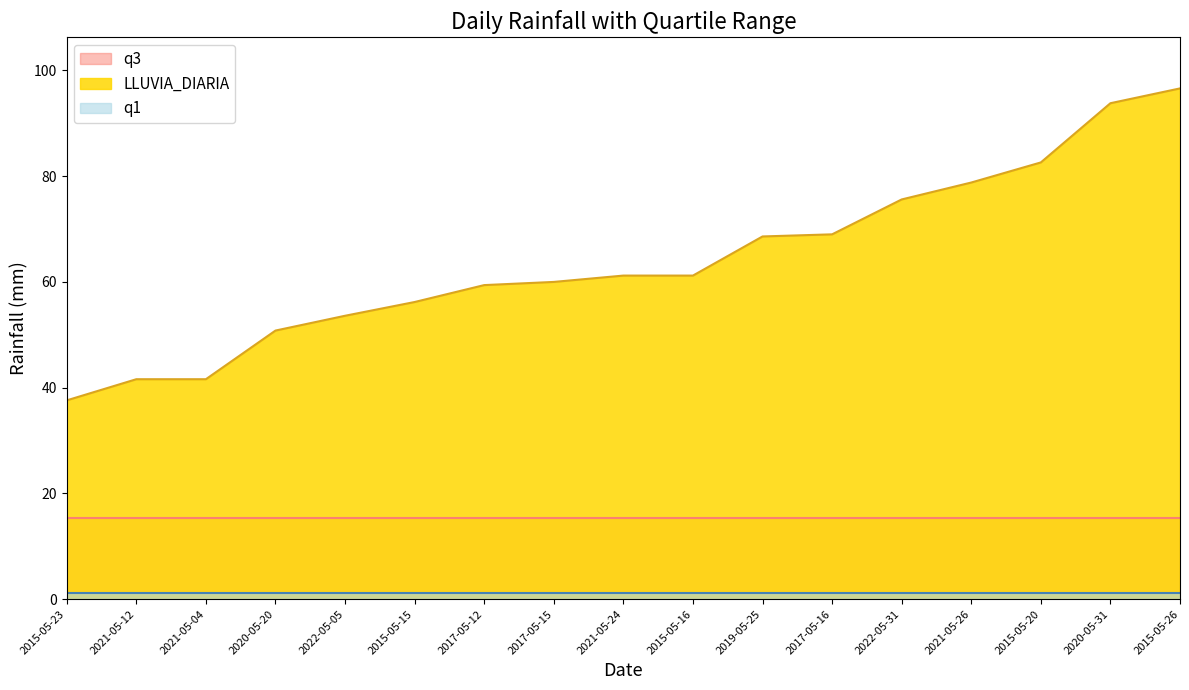

What is the average value of the q1 series?

1.2